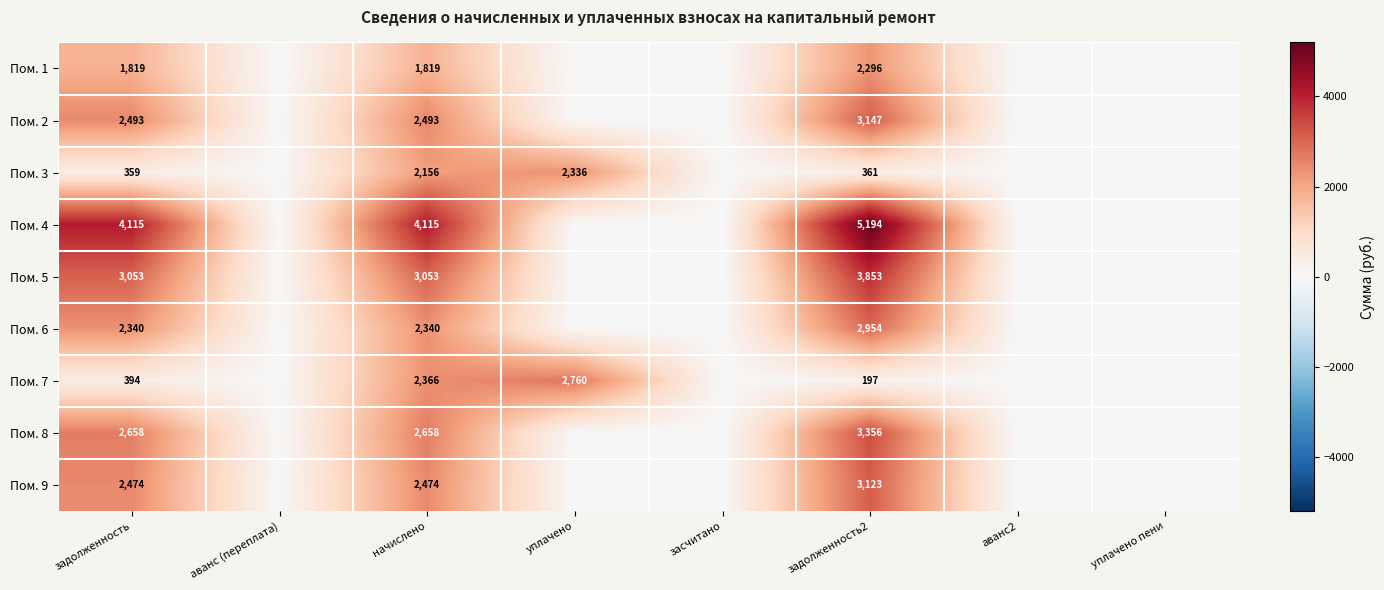

At начислено, list the series in order from smallest to largest.

Пом. 1, Пом. 3, Пом. 6, Пом. 7, Пом. 9, Пом. 2, Пом. 8, Пом. 5, Пом. 4